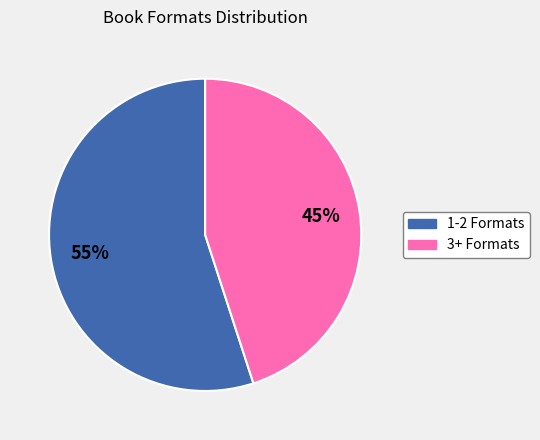

To the nearest percent, what percentage of the pie is 3+ Formats?

45%